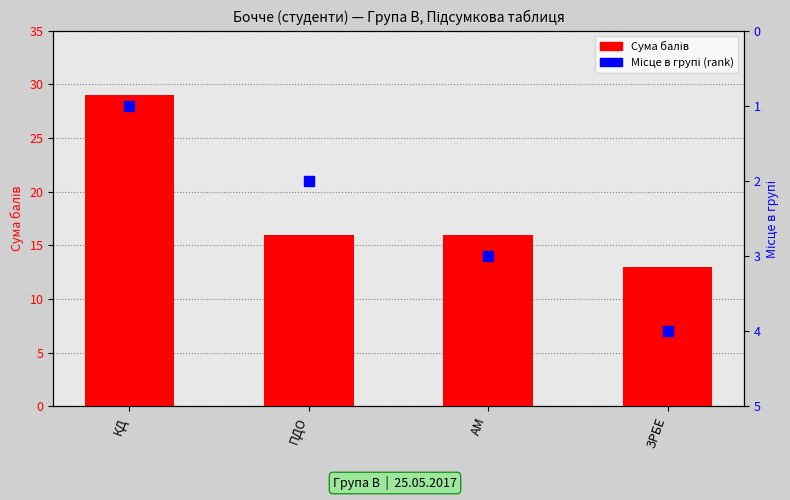

What is the difference between the maximum and minimum values in the Сума балів series?

16